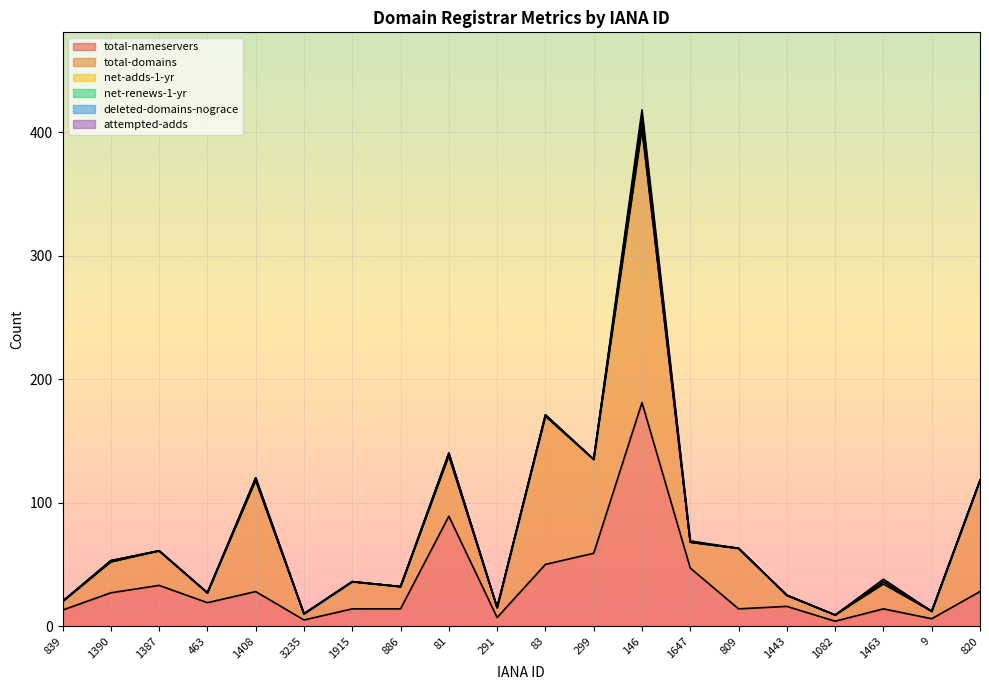

What is the label of the 17th point from the right?

463